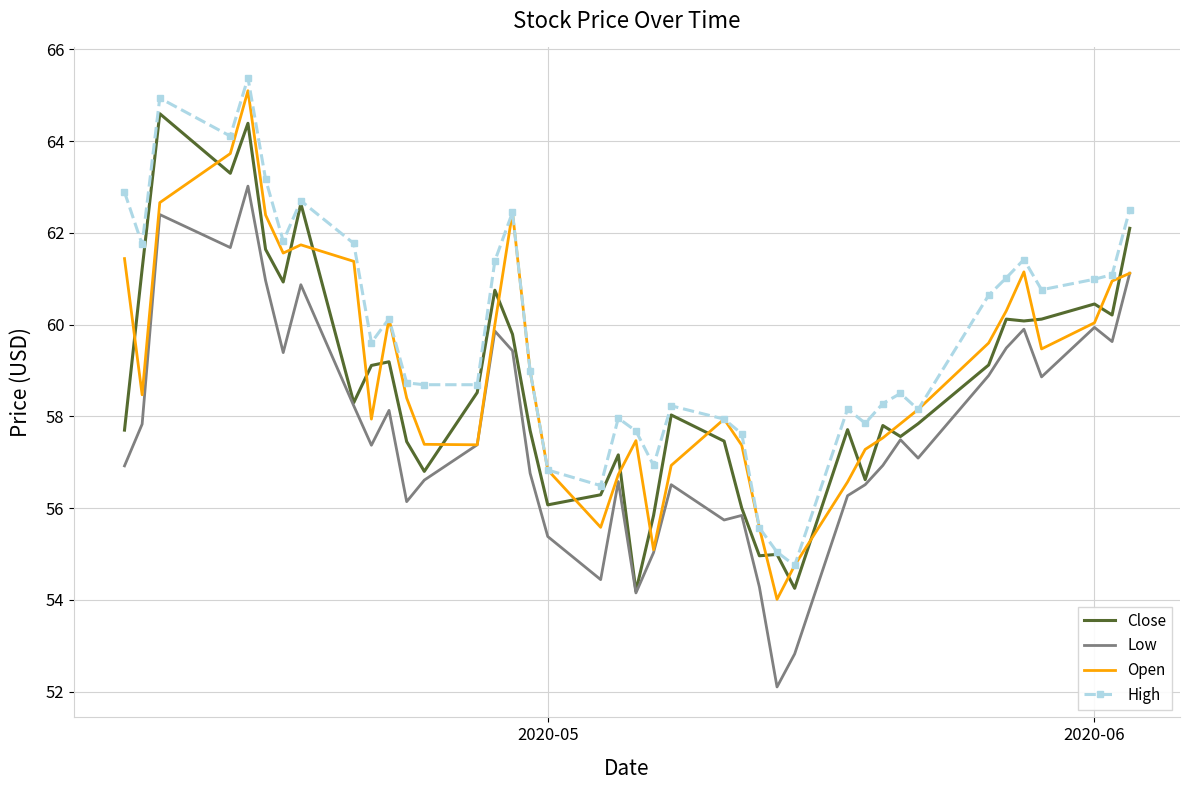

True or false: Close and Open cross at least once.

True